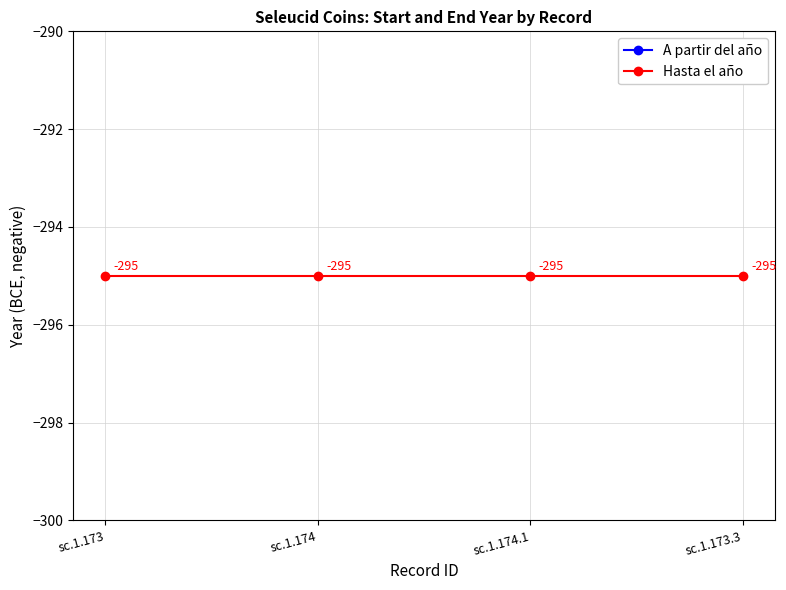

At sc.1.173, list the series in order from largest to smallest.

Hasta el año, A partir del año